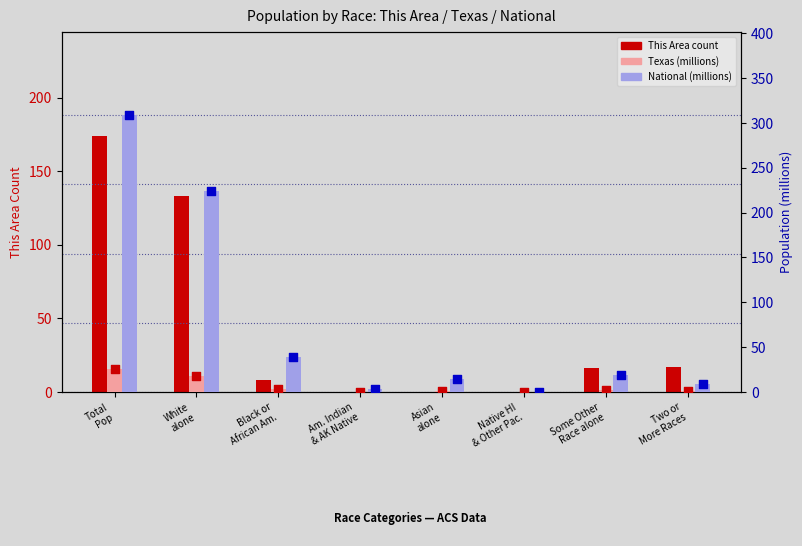

Which series reaches the maximum Y coordinate?

National (millions)